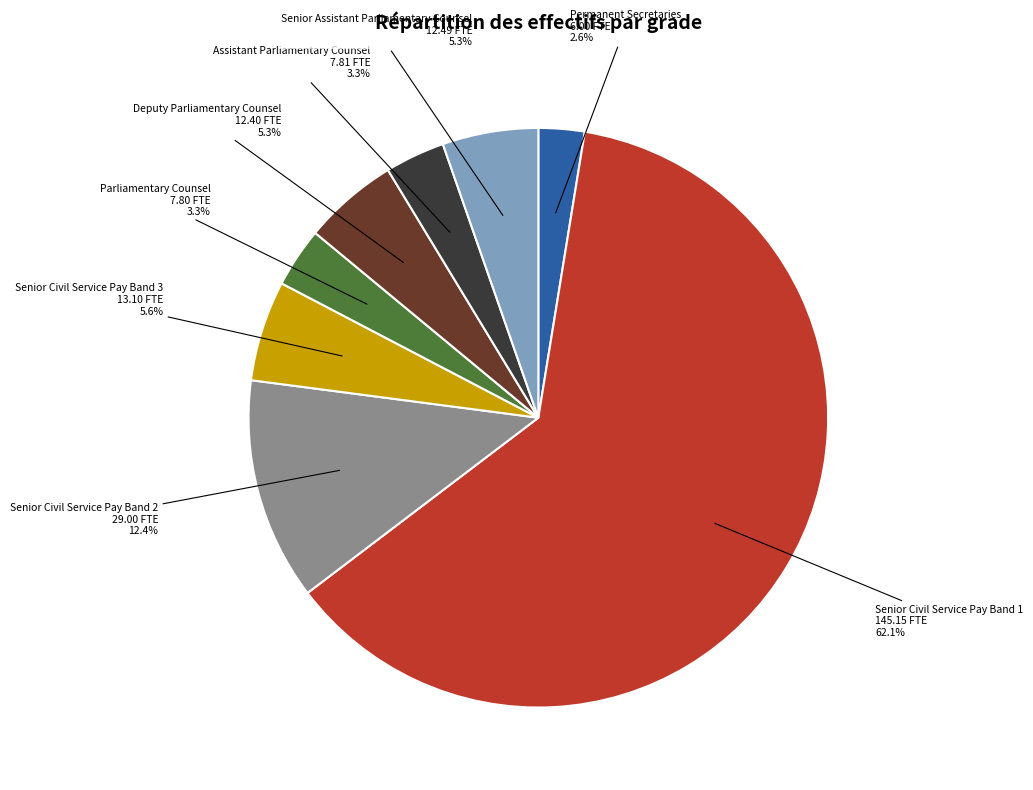

Which category has the biggest portion of the pie?

Senior Civil Service Pay Band 1